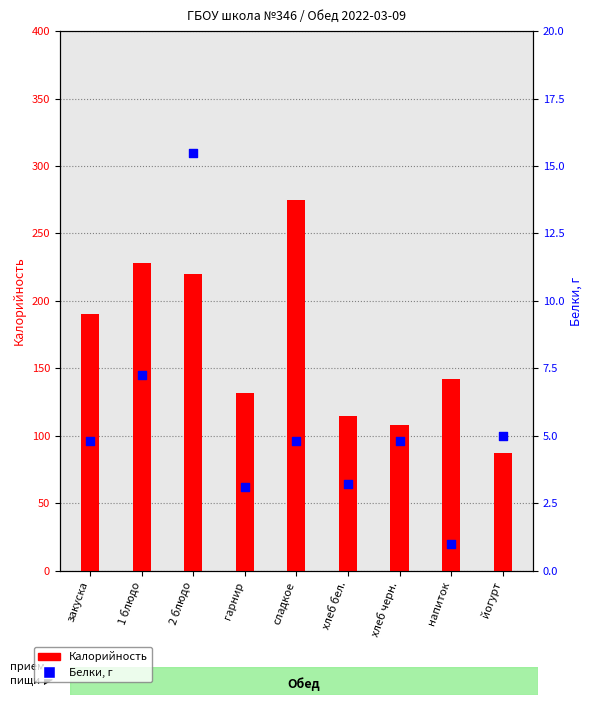

Is the value of Белки at напиток greater than the value of Калорийность at гарнир?

No